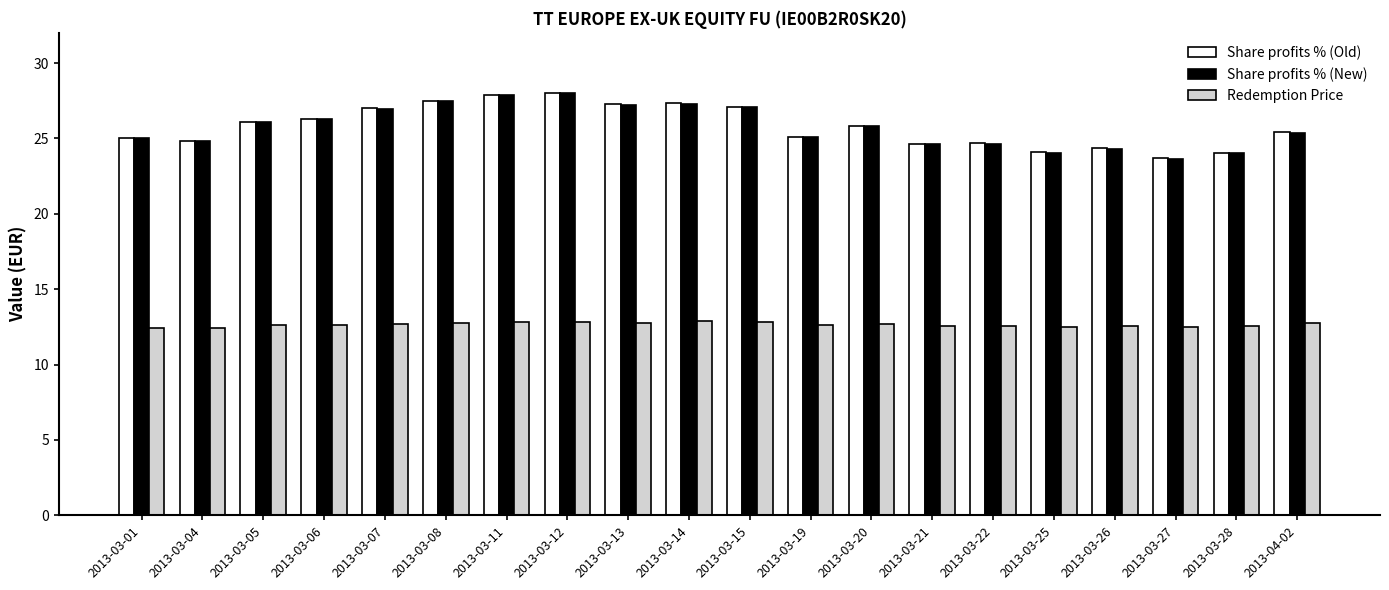

What position from the right is 2013-04-02?

1